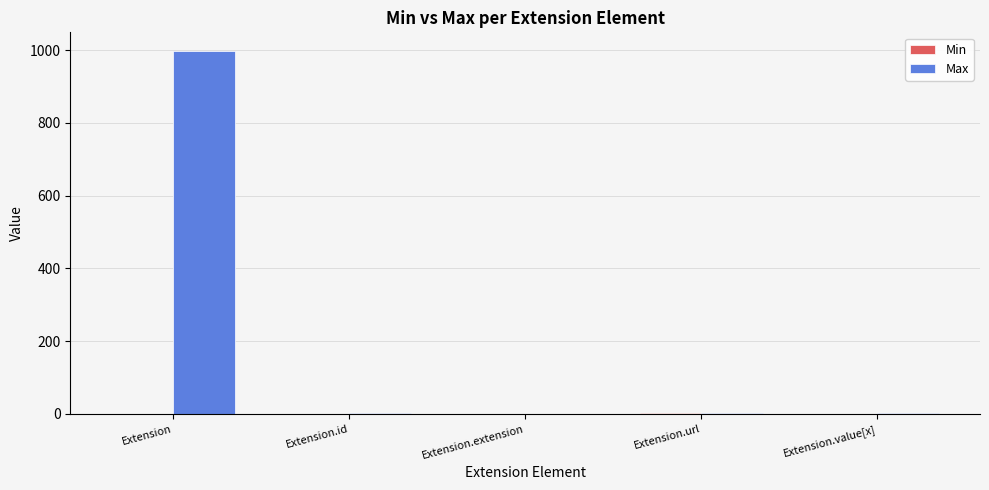

The value of Max at Extension is 1711. True or false?

False